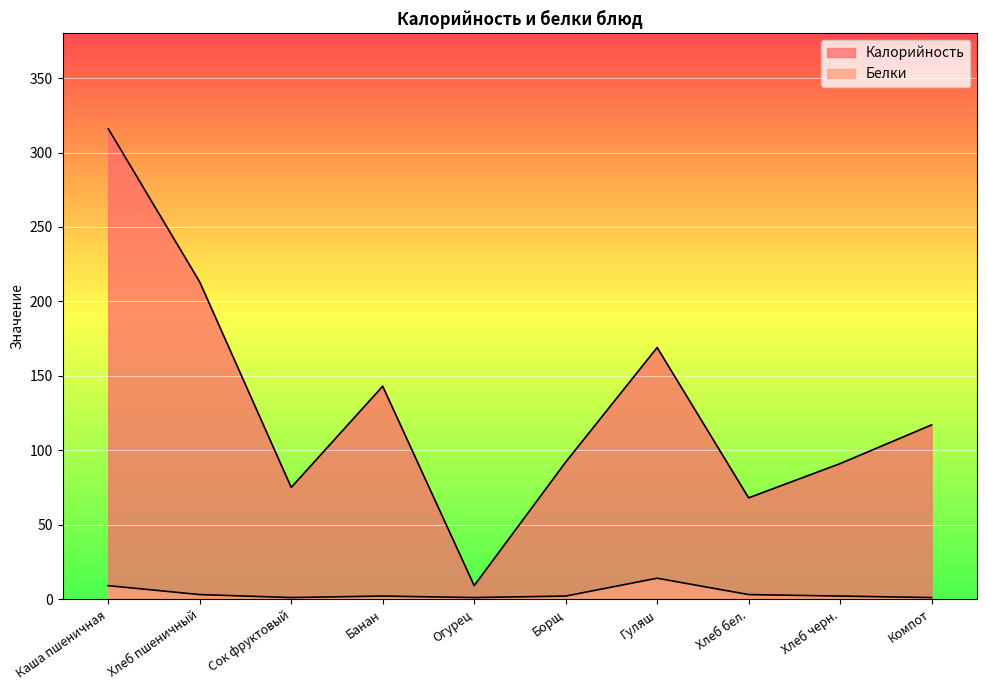

What are all the series names shown in the legend?

Калорийность, Белки